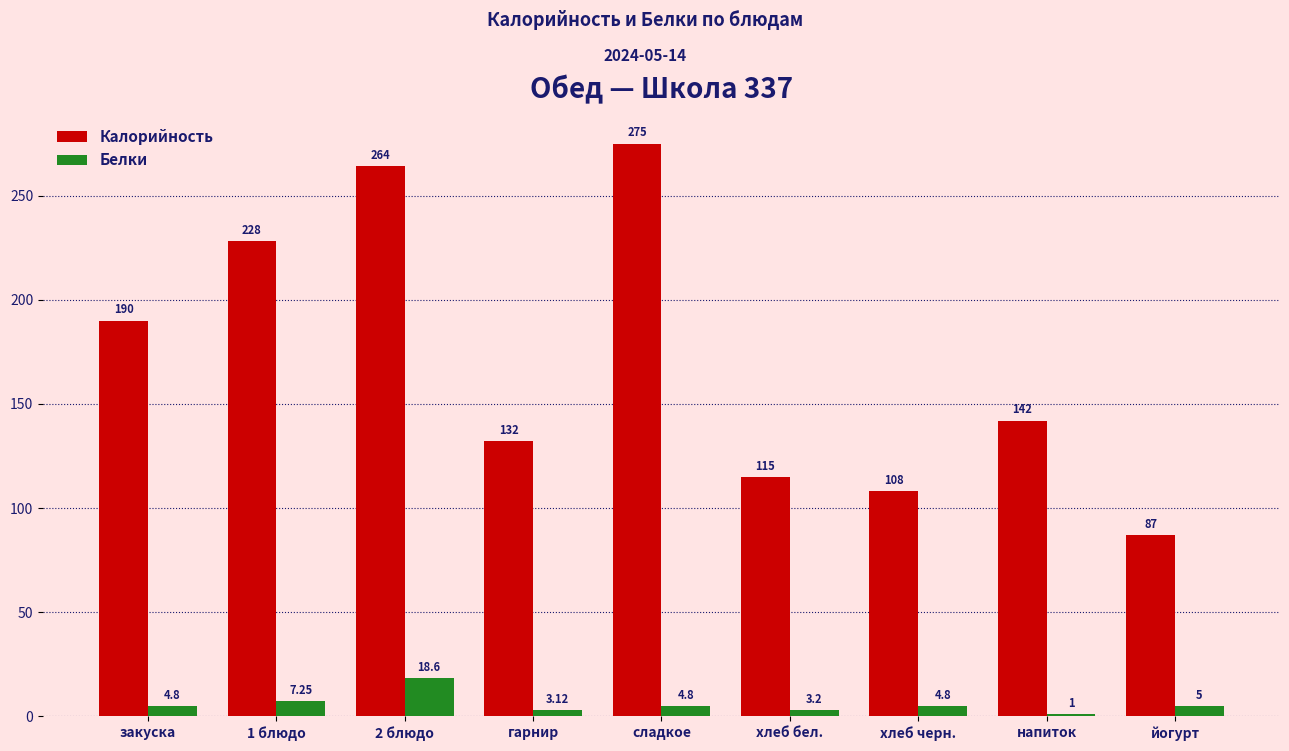

What is the label of the 9th bar from the right?

закуска